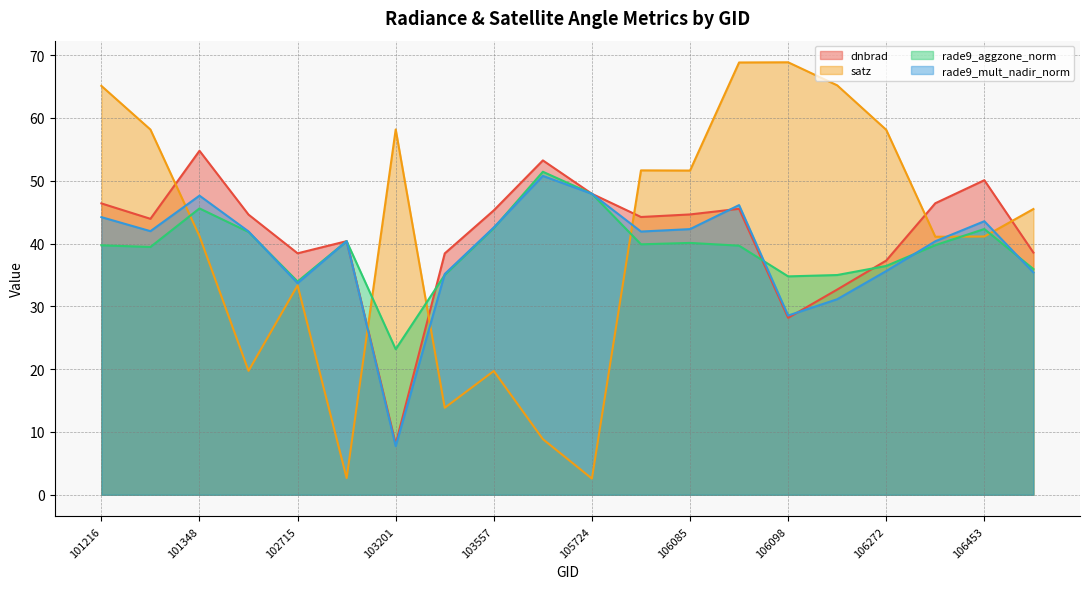

At which category does the chart reach its minimum across all series?

105724